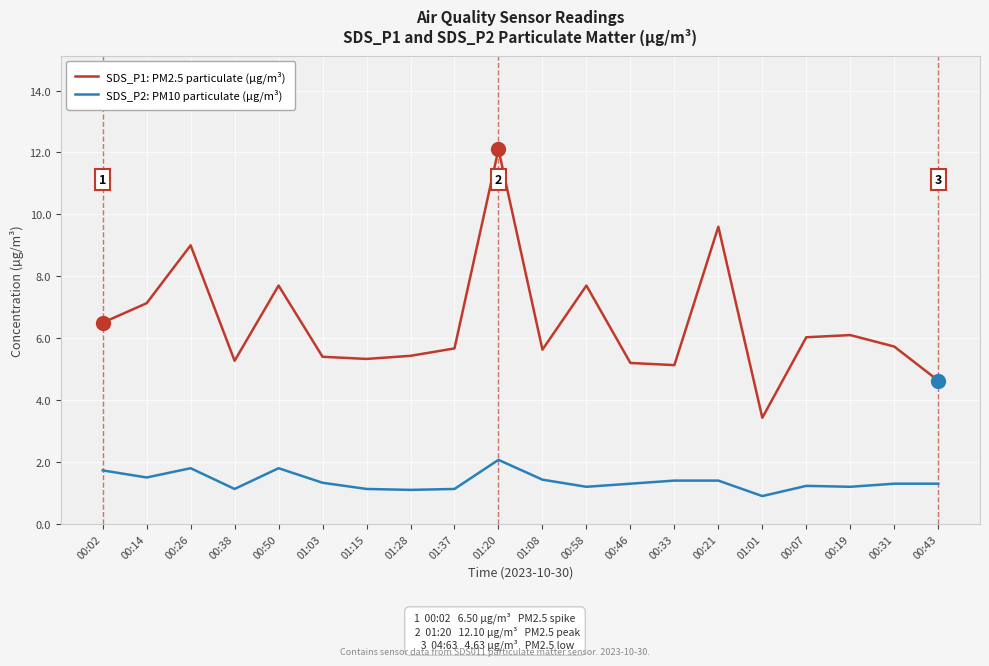

Which label corresponds to the largest value in the chart?

01:20